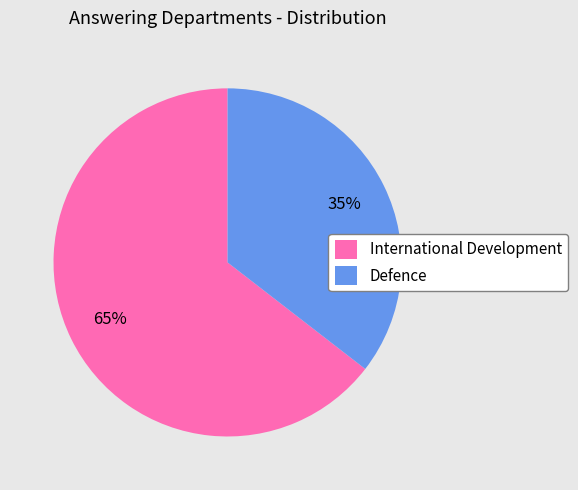

Is there any slice that represents more than half of the pie?

Yes